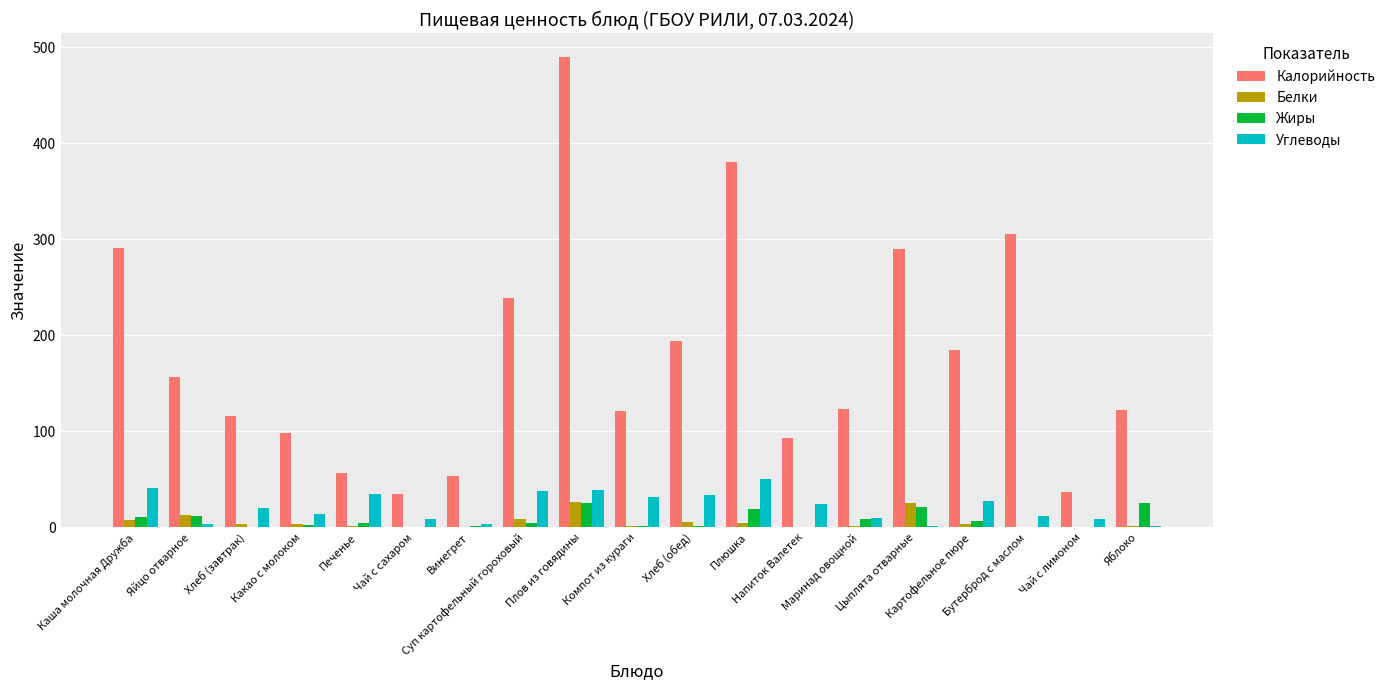

Where does the Жиры series first go above 5?

Каша молочная Дружба